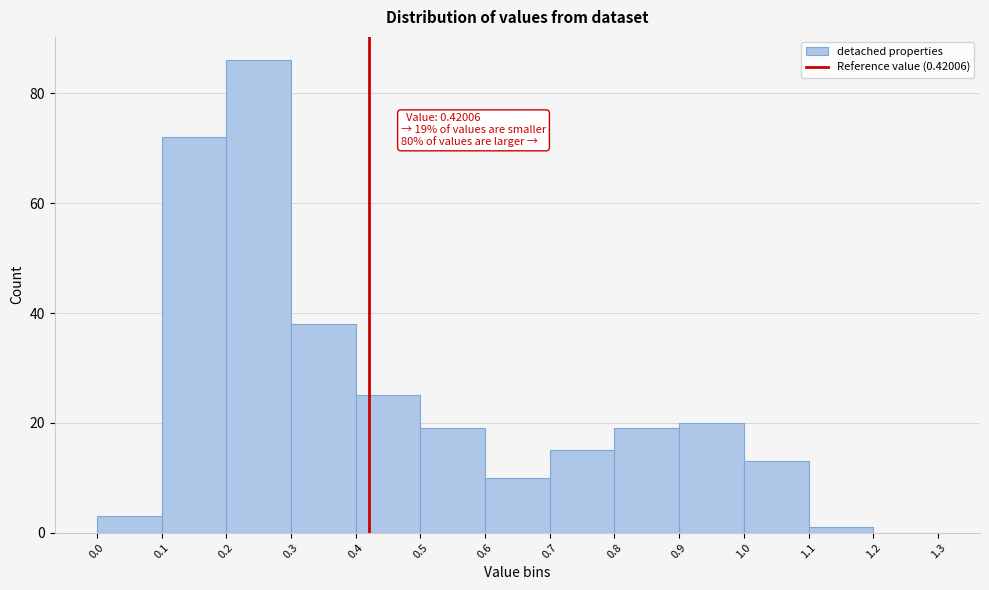

Over which range of the x-axis is the bar tallest?

0.2 to 0.3